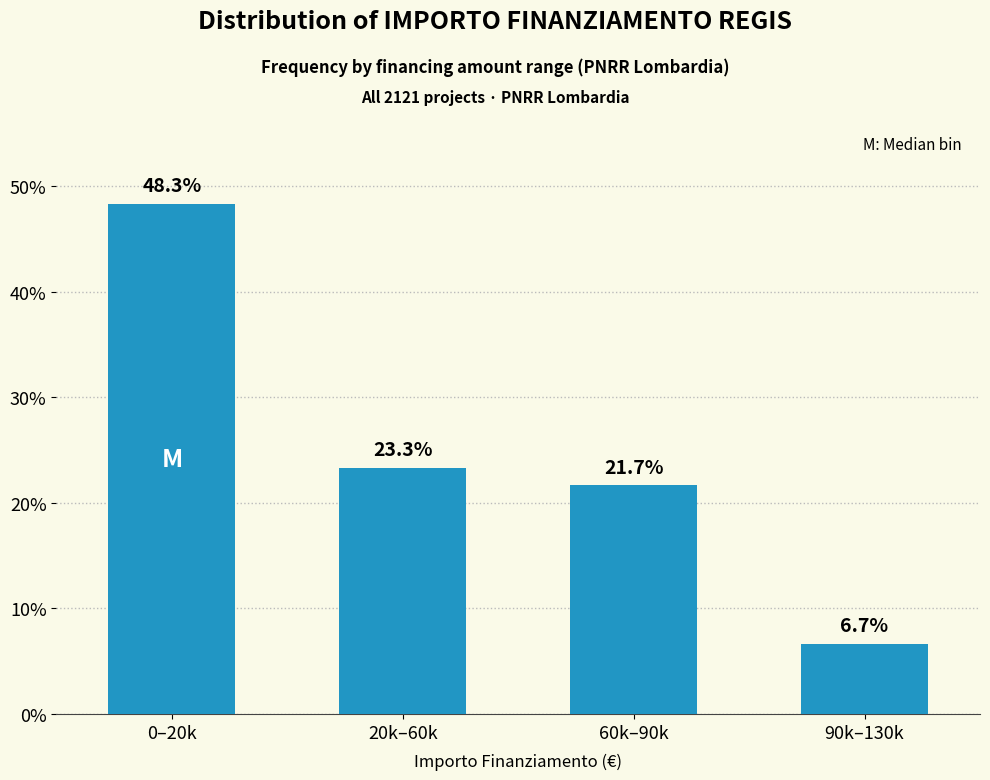

Reading left to right, what are all the values shown in this chart?

0–20k=48.3	20k–60k=23.3	60k–90k=21.7	90k–130k=6.7